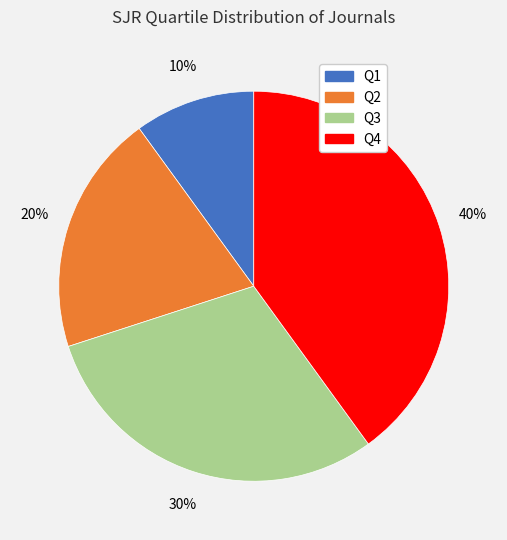

Do Q4 and Q2 together represent more than half of the pie?

Yes